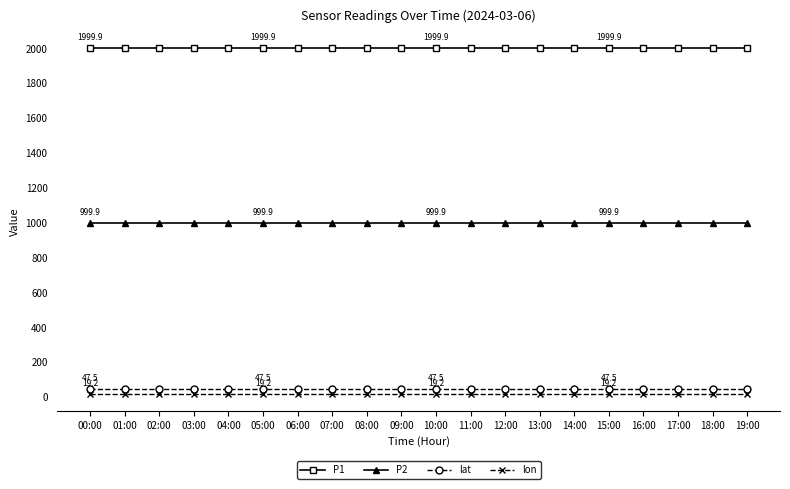

What is the sum of all lat values?

950.4